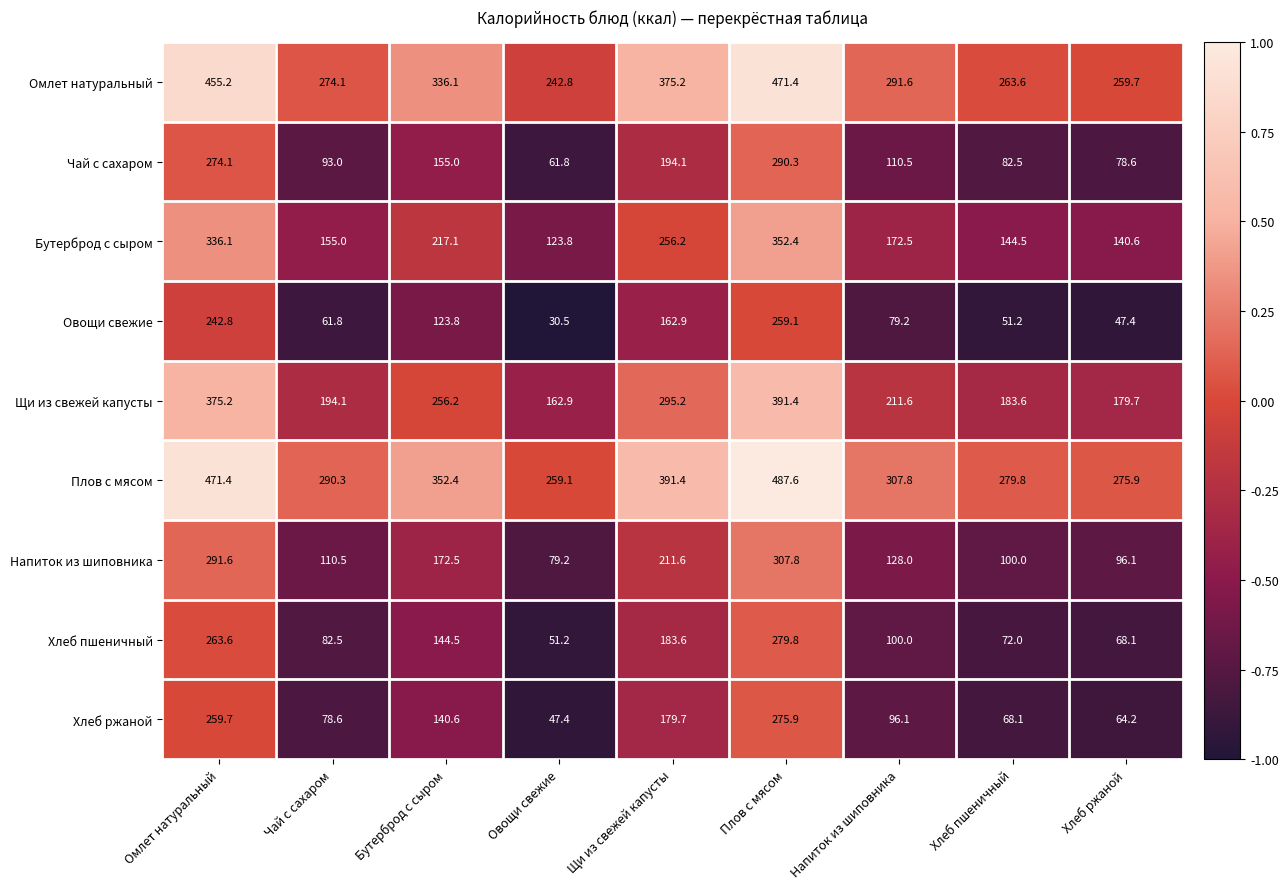

What is the total value across all series at Омлет натуральный?

2969.7